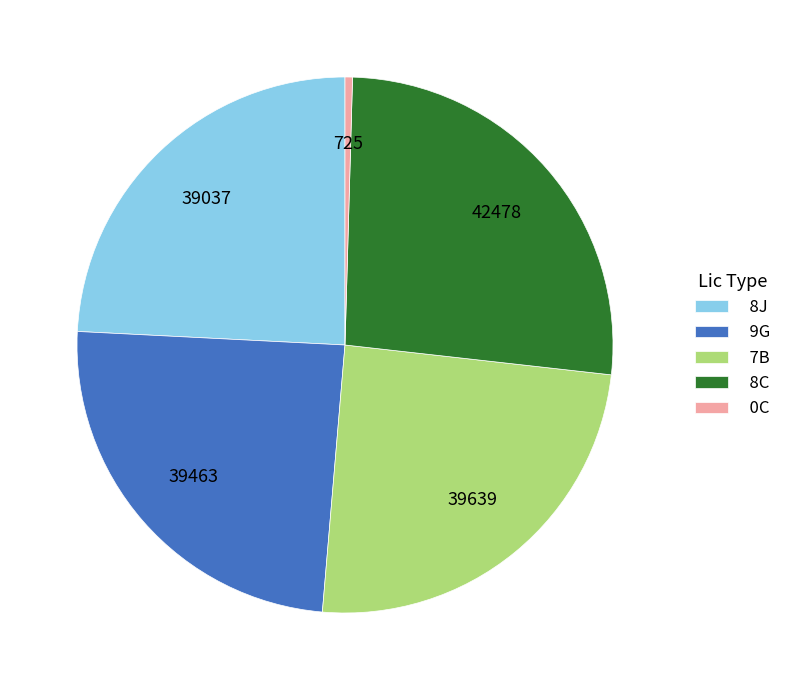

The 9G slice represents 24% of the pie. True or false?

True